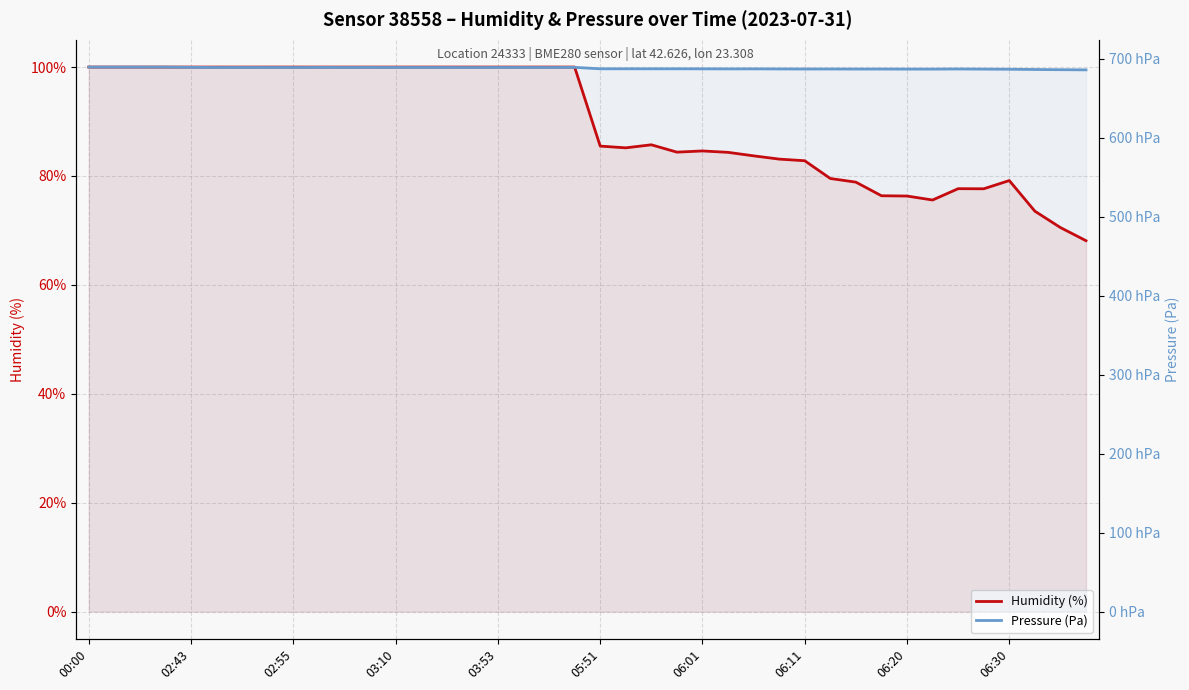

What is the average value of the Pressure (Pa) series?

68814.9